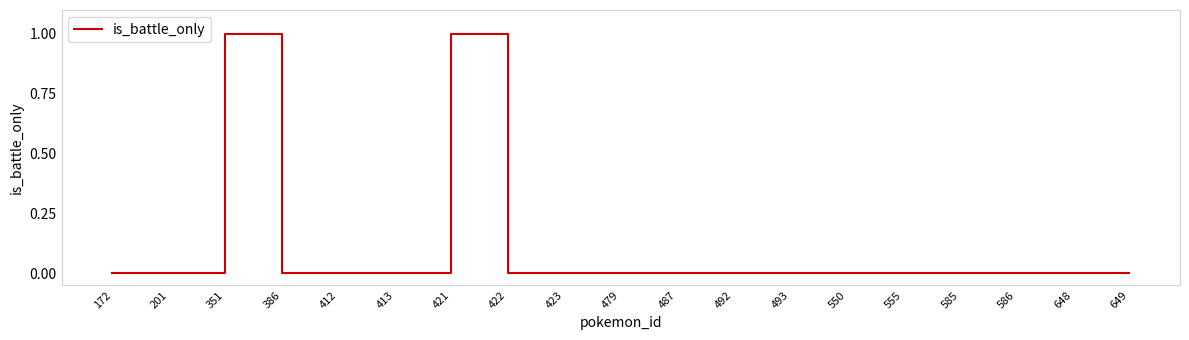

True or false: the data shows 0 at 487.

True